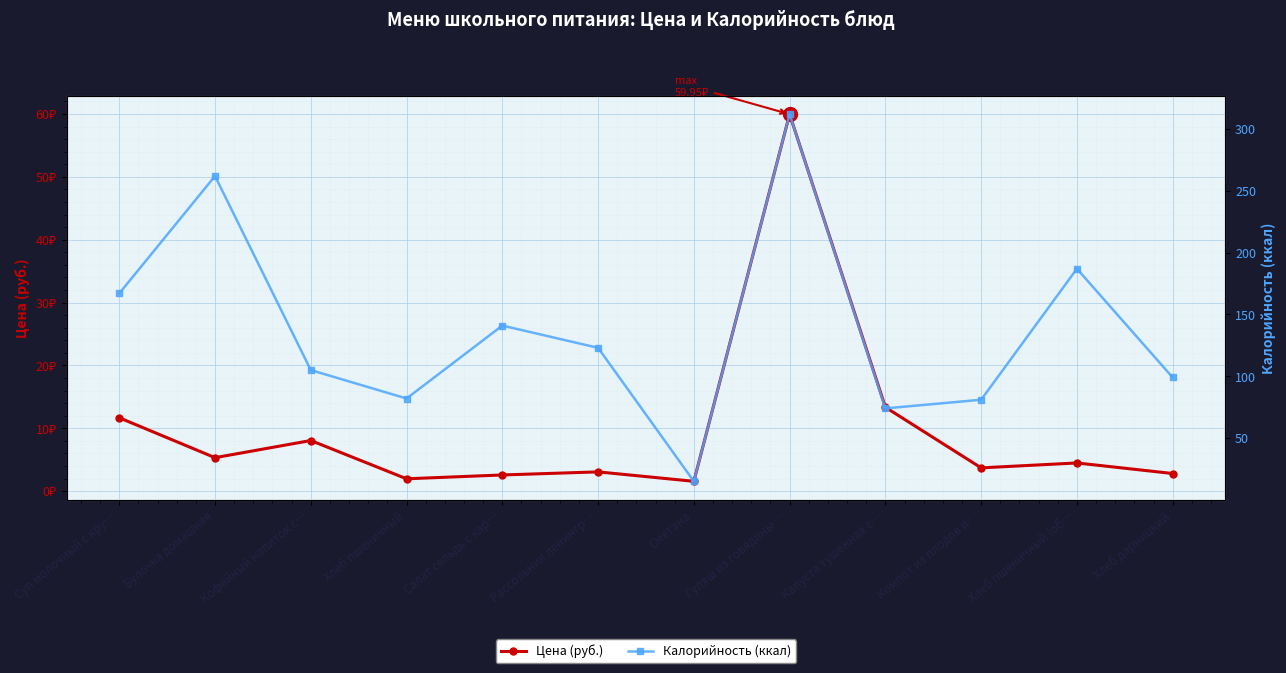

How many distinct data groups are displayed?

2